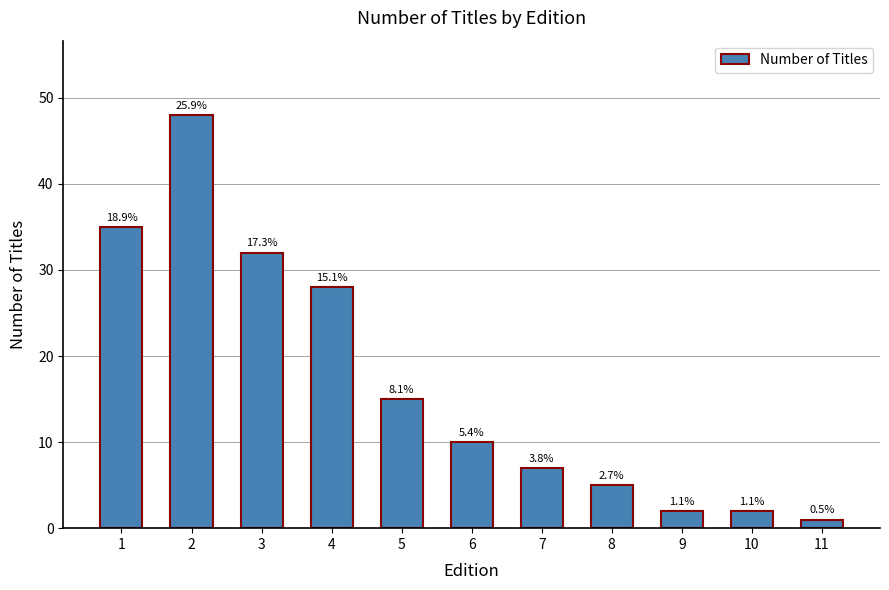

How many bars are there in total?

11